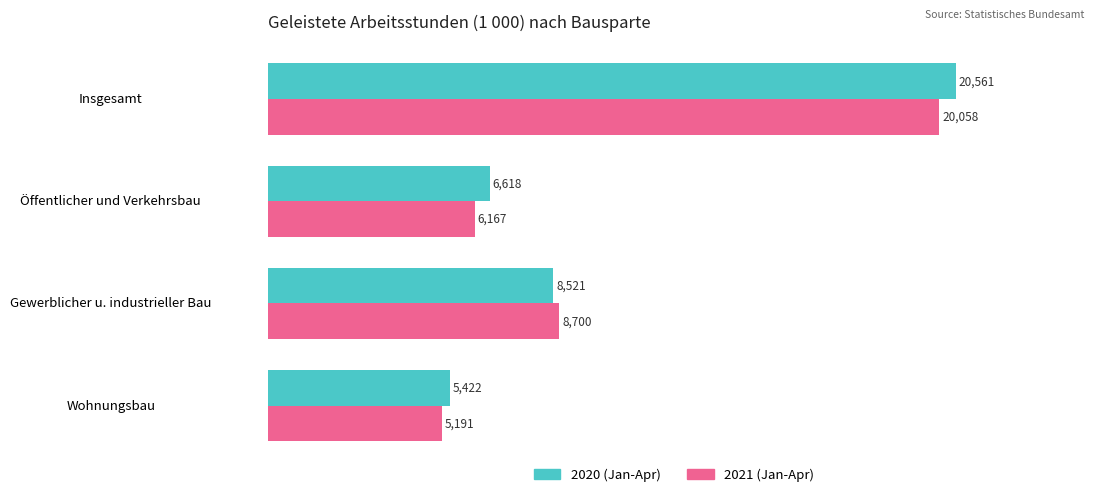

The 2020 (Jan-Apr) series shows 6618 at Öffentlicher und Verkehrsbau. True or false?

True